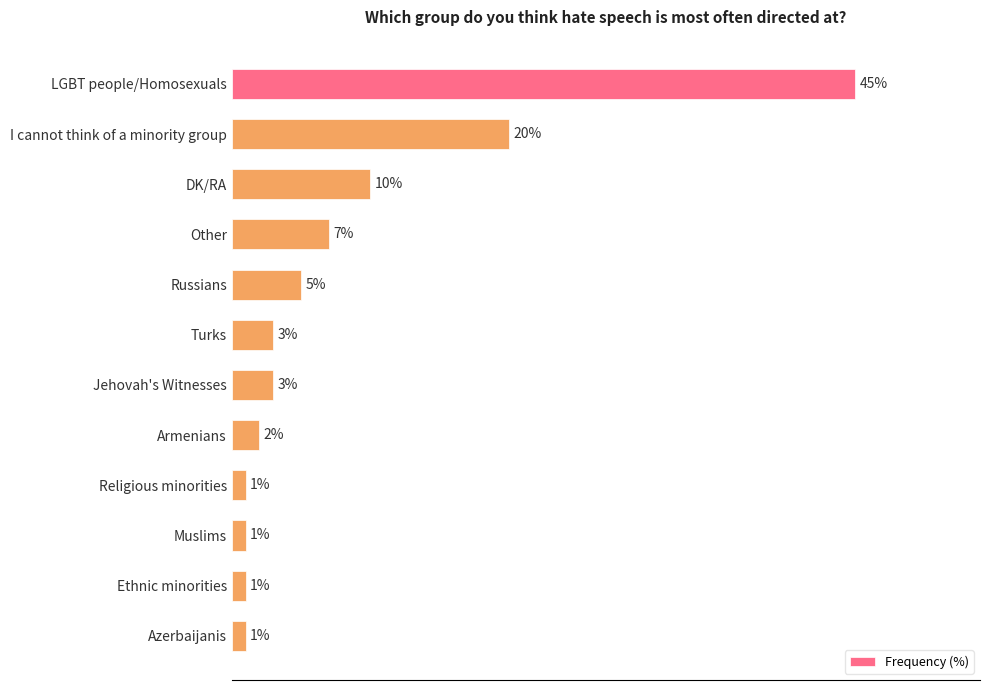

At which label is the value closest to 23?

I cannot think of a minority group